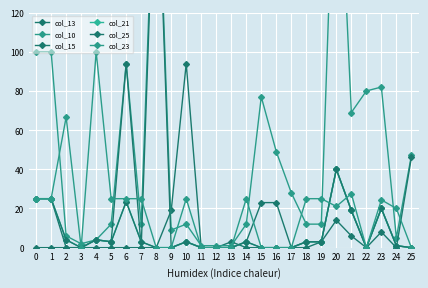

After their last crossing, which series has the higher values: col_15 or col_25?

col_15